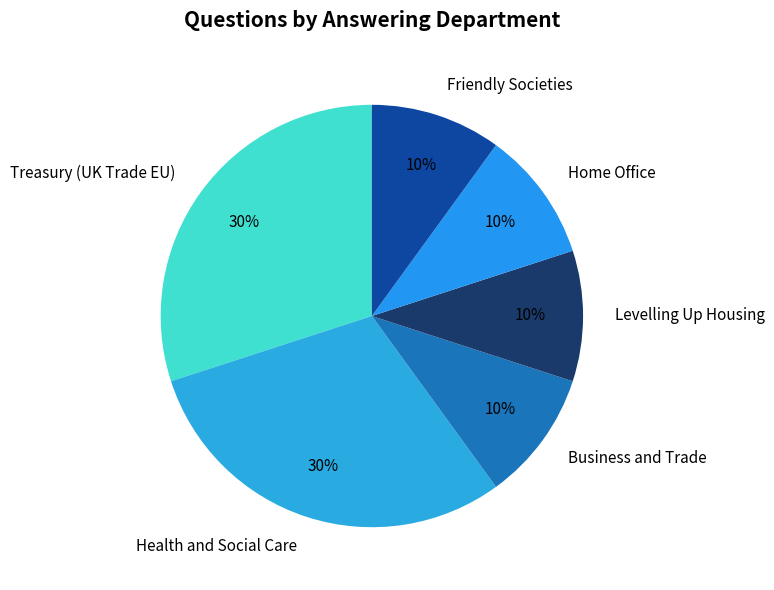

Does any single category account for the majority?

No